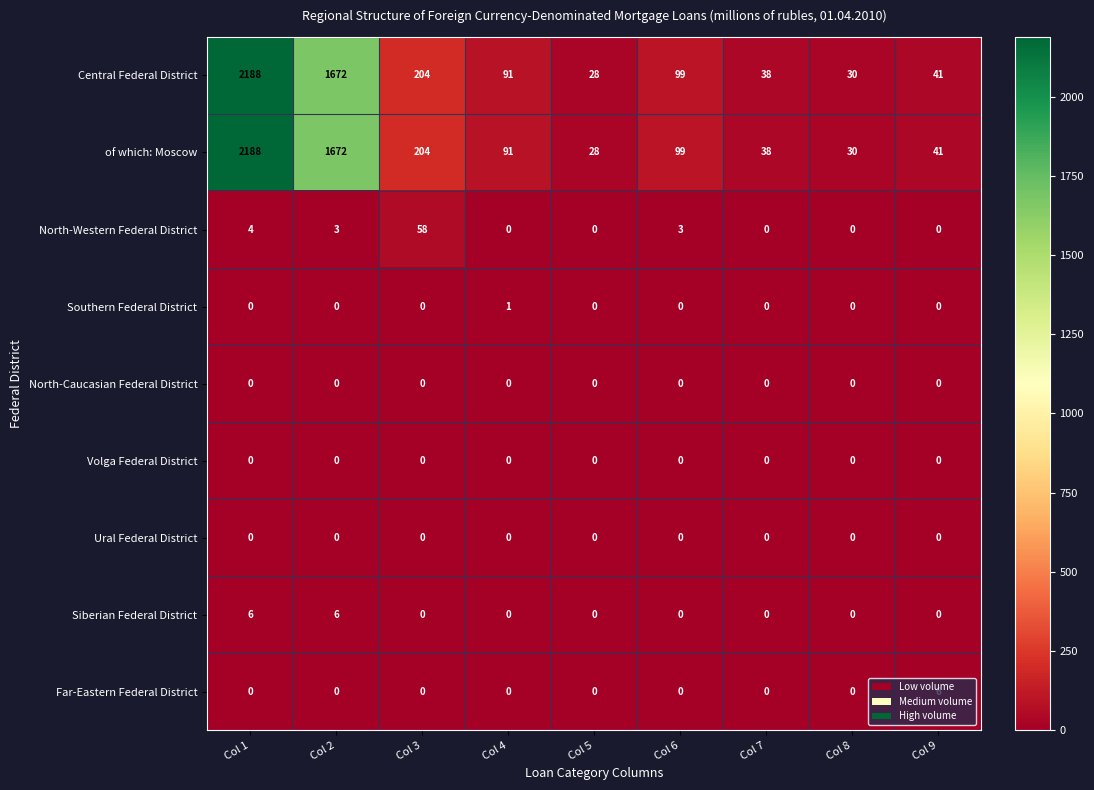

True or false: North-Western Federal District has a value of 6 at Col 1.

False